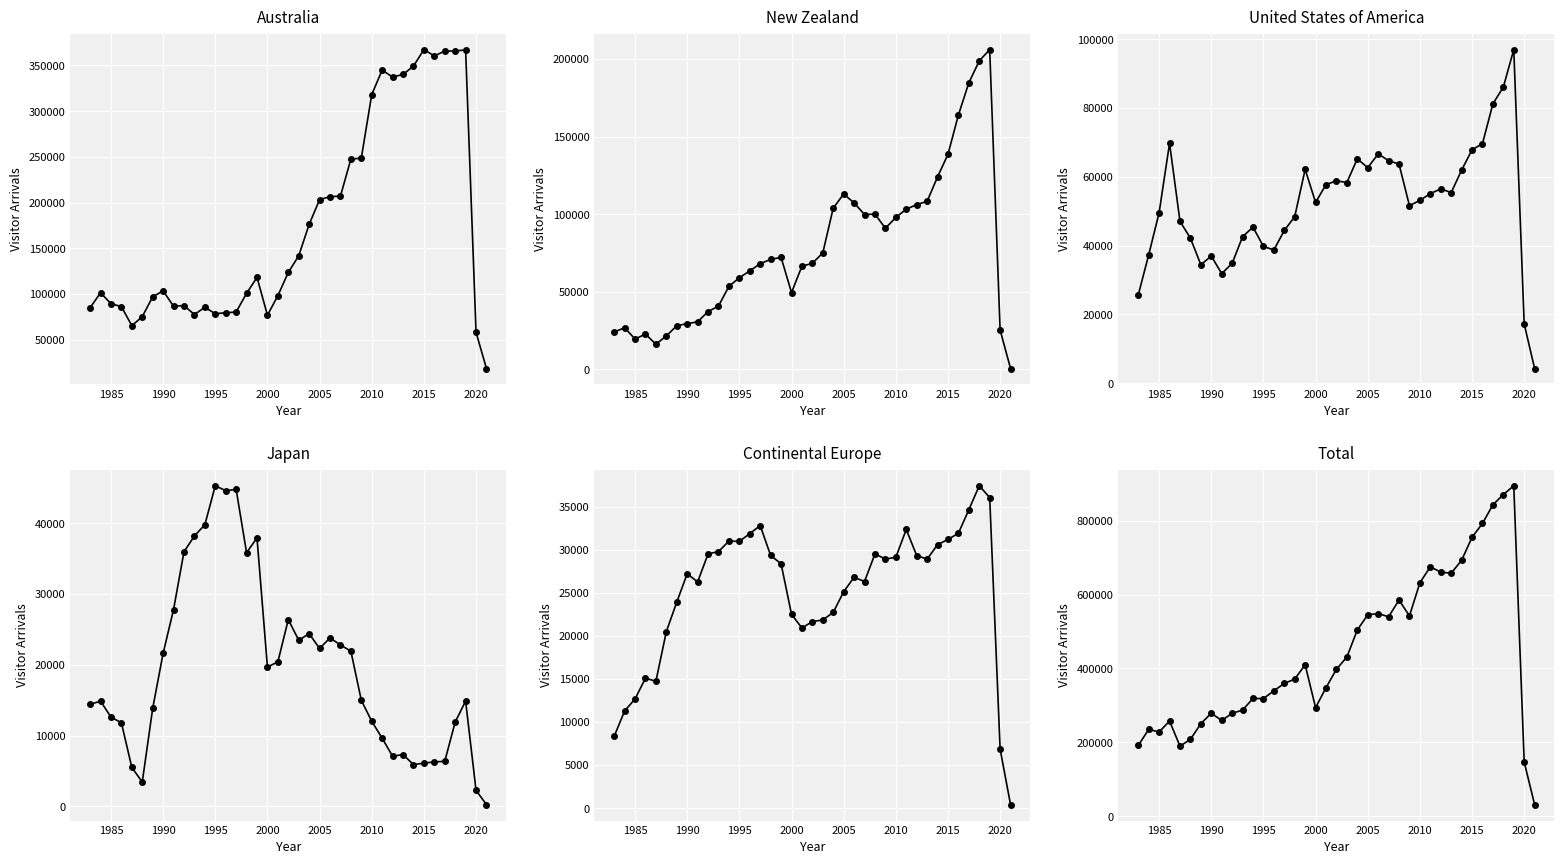

The Continental Europe series shows 17849 at 2020. True or false?

False